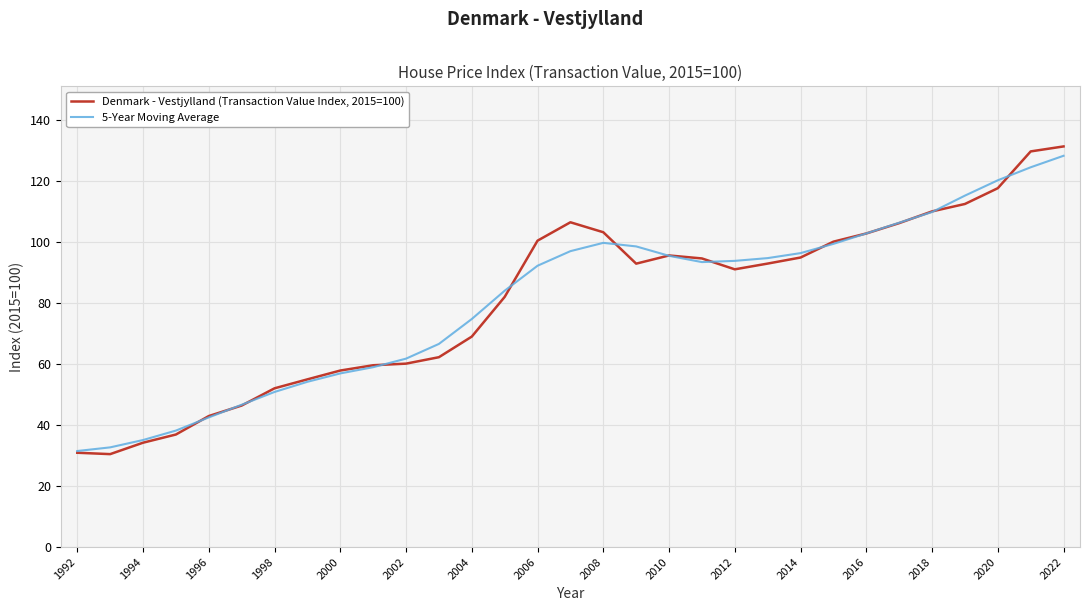

What is the smallest value displayed?

30.4